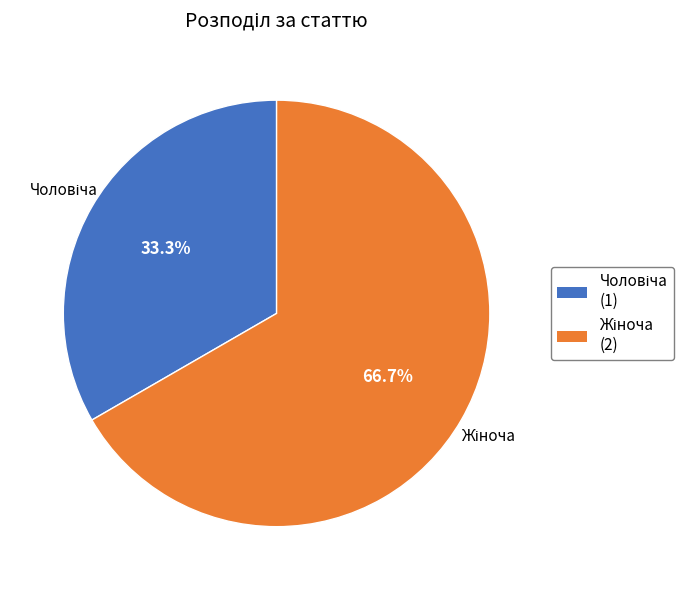

Does any single category account for the majority?

Yes